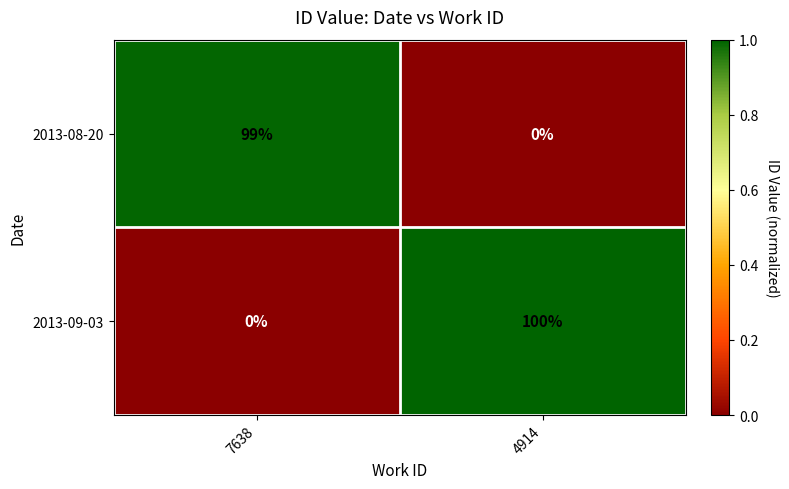

Count the number of categories in the chart.

2